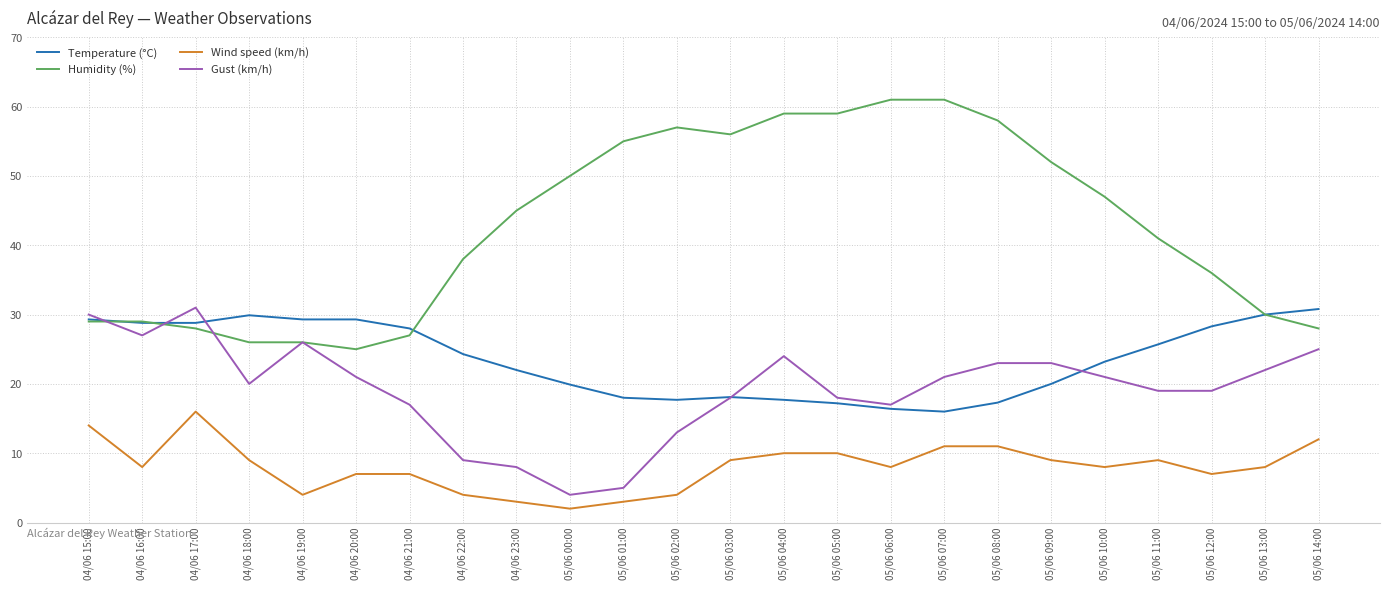

At which label does Gust (km/h) reach its peak?

04/06 17:00